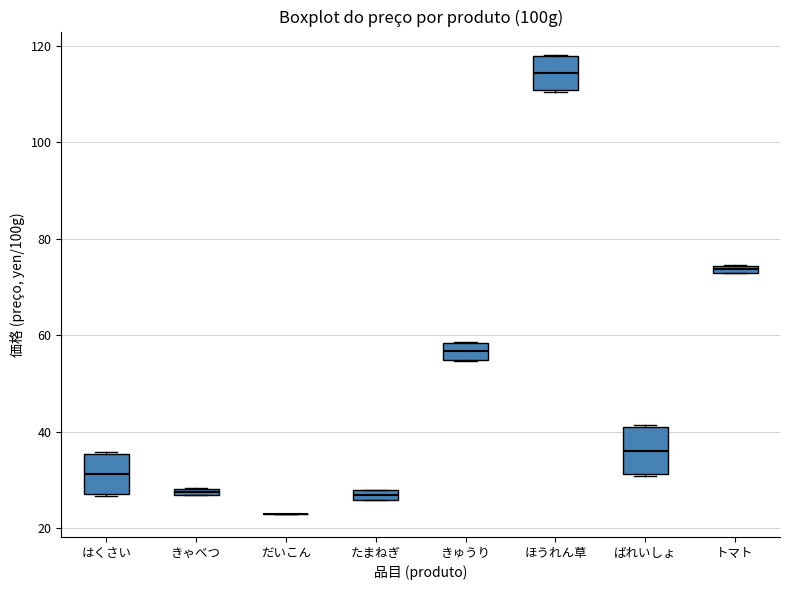

Where is the upper edge of the box for はくさい on the y-axis? The values are not printed on the chart, so give them approximately, as read against the axis.

36